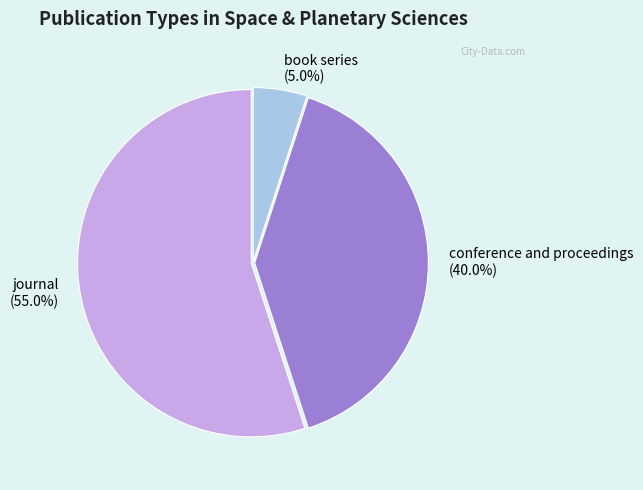

Between book series and conference and proceedings, which is larger?

conference and proceedings